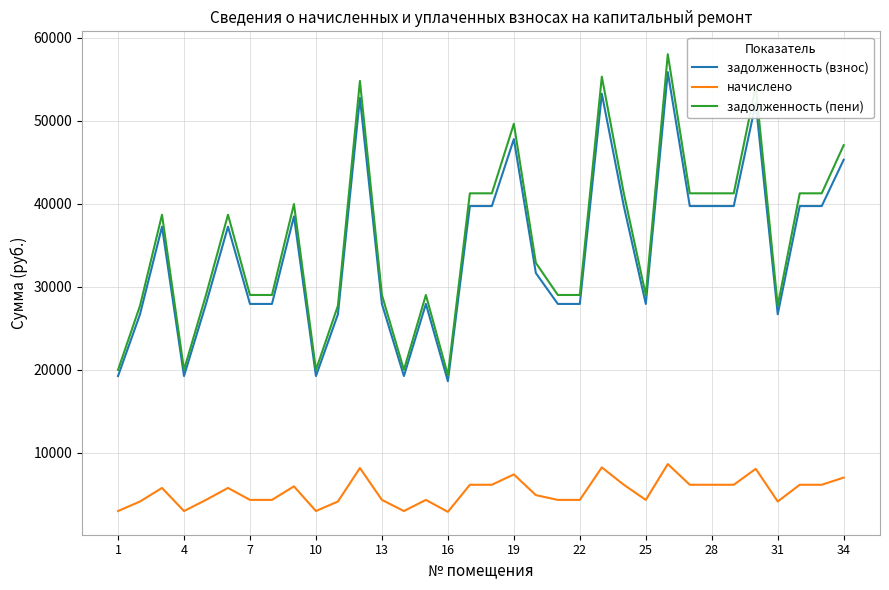

True or false: задолженность (взнос) has more than 0 interior local peaks.

True